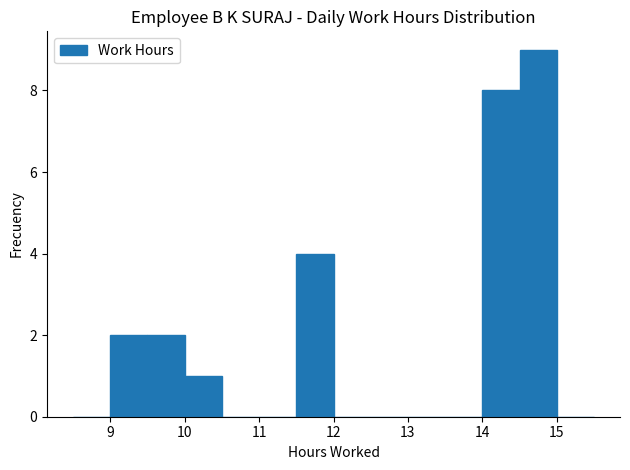

What is the height of the bar covering 9.0 to 9.5 on the x-axis? The values are not printed on the chart, so give them approximately, as read against the axis.

2